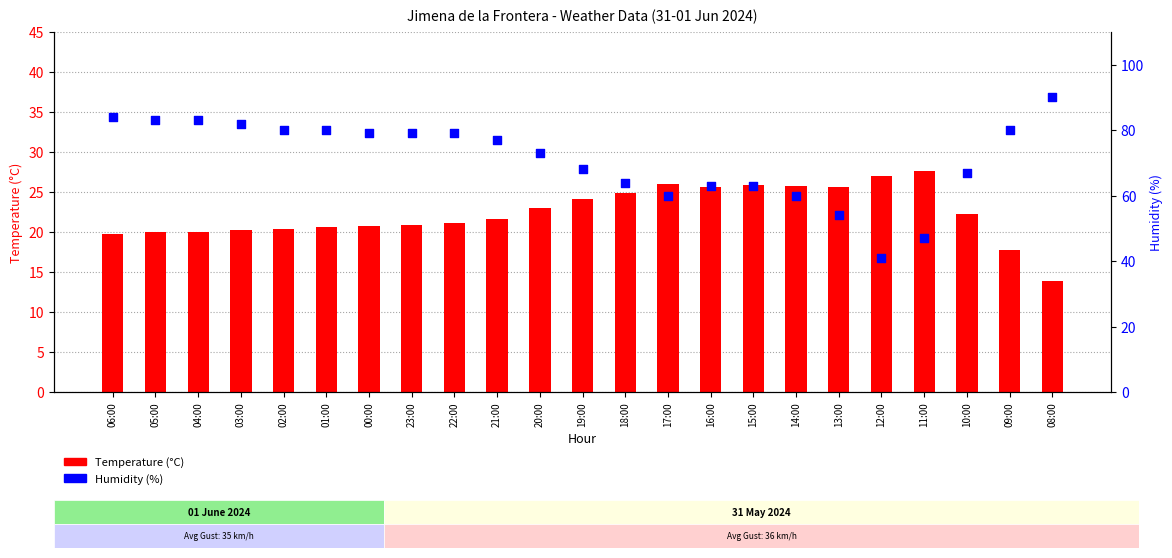

Which series reaches the minimum Y coordinate?

Temperature (C)